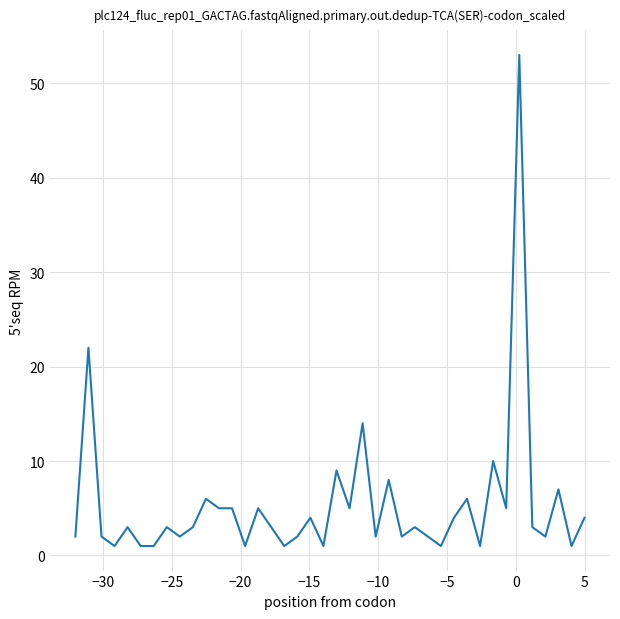

How many distinct data groups are displayed?

1